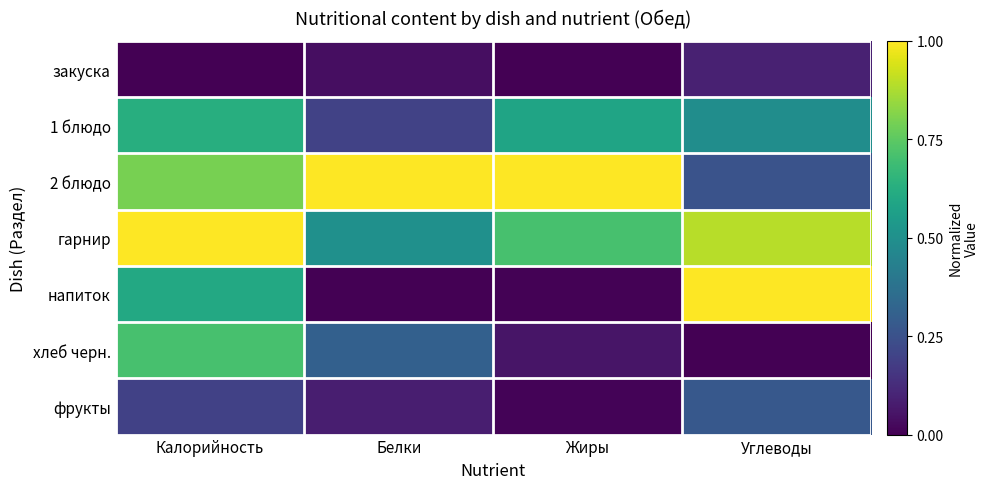

Which label corresponds to the smallest value in the chart?

Калорийность